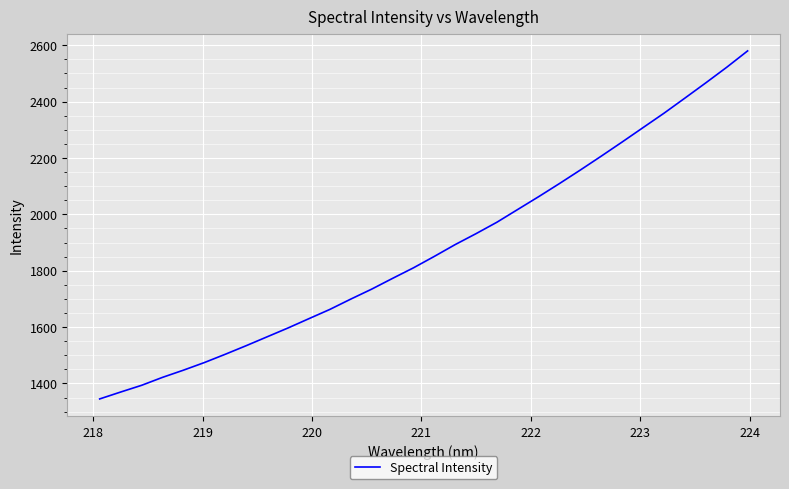

What is the smallest value displayed?

1344.9